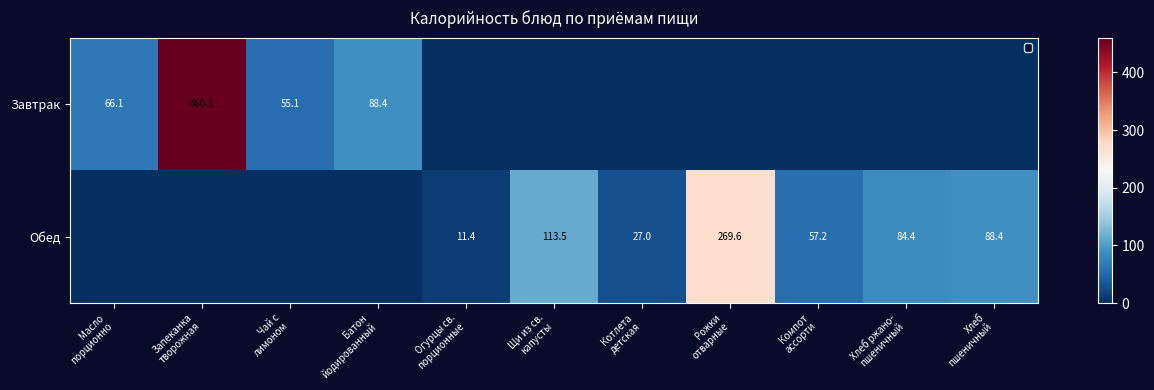

What is the difference between the highest and lowest values at Щи из св.
капусты?

113.5